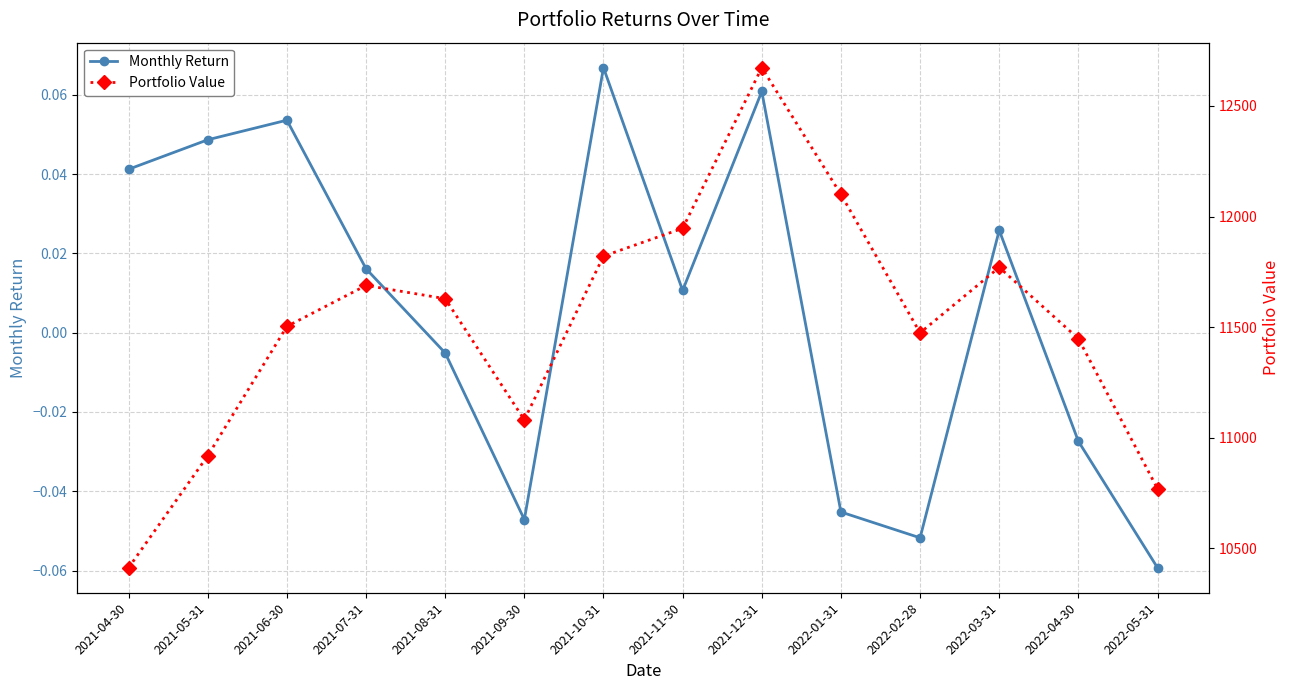

True or false: Portfolio Value and Monthly Return intersect in this chart.

False